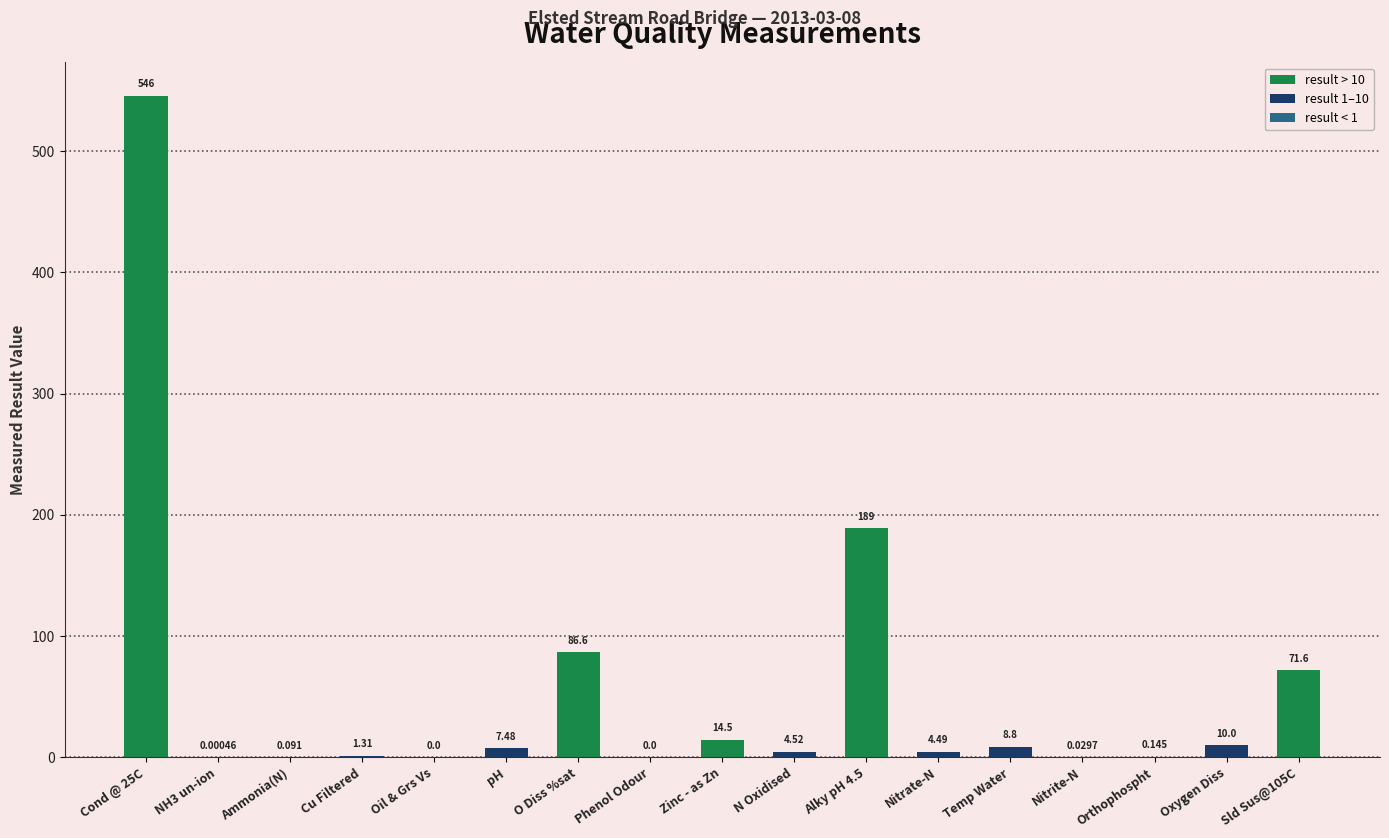

How many distinct data groups are displayed?

1